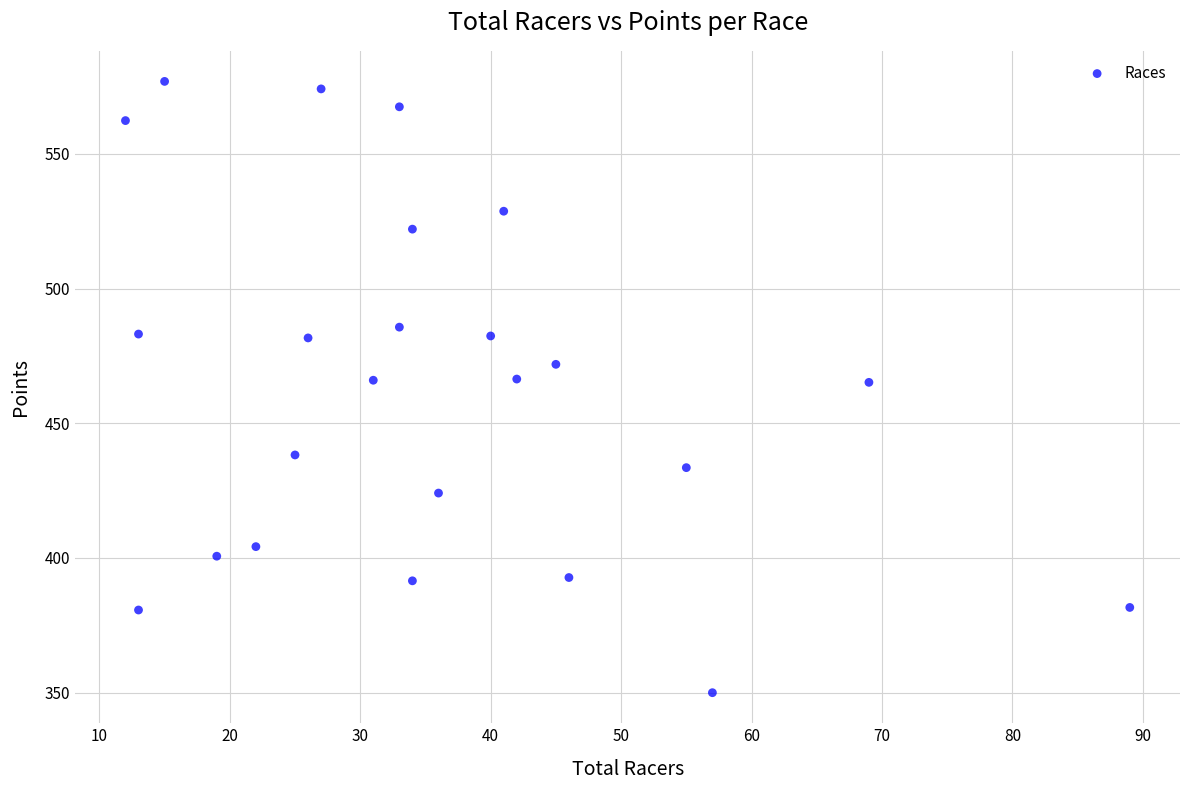

What is the range of Y values (max minus min)?

226.9